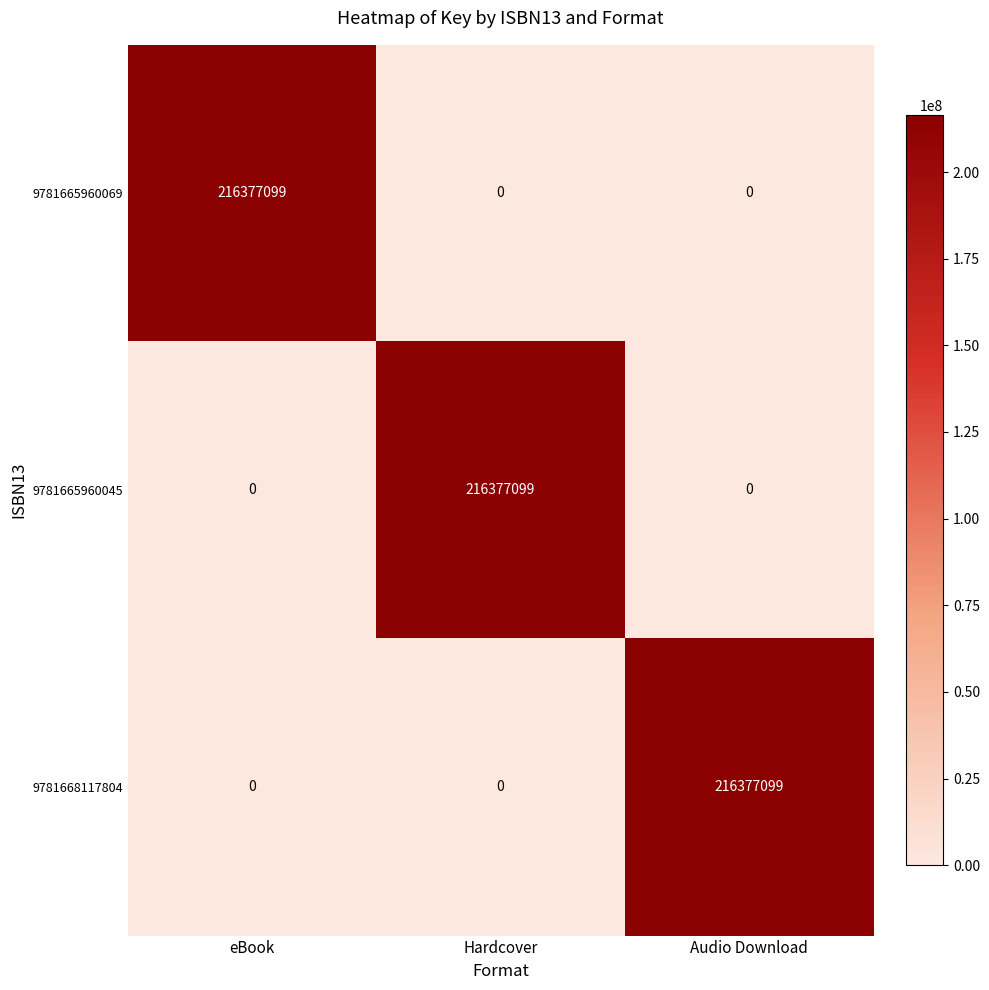

What is the difference between the maximum and minimum values in the 9781665960069 series?

216377099